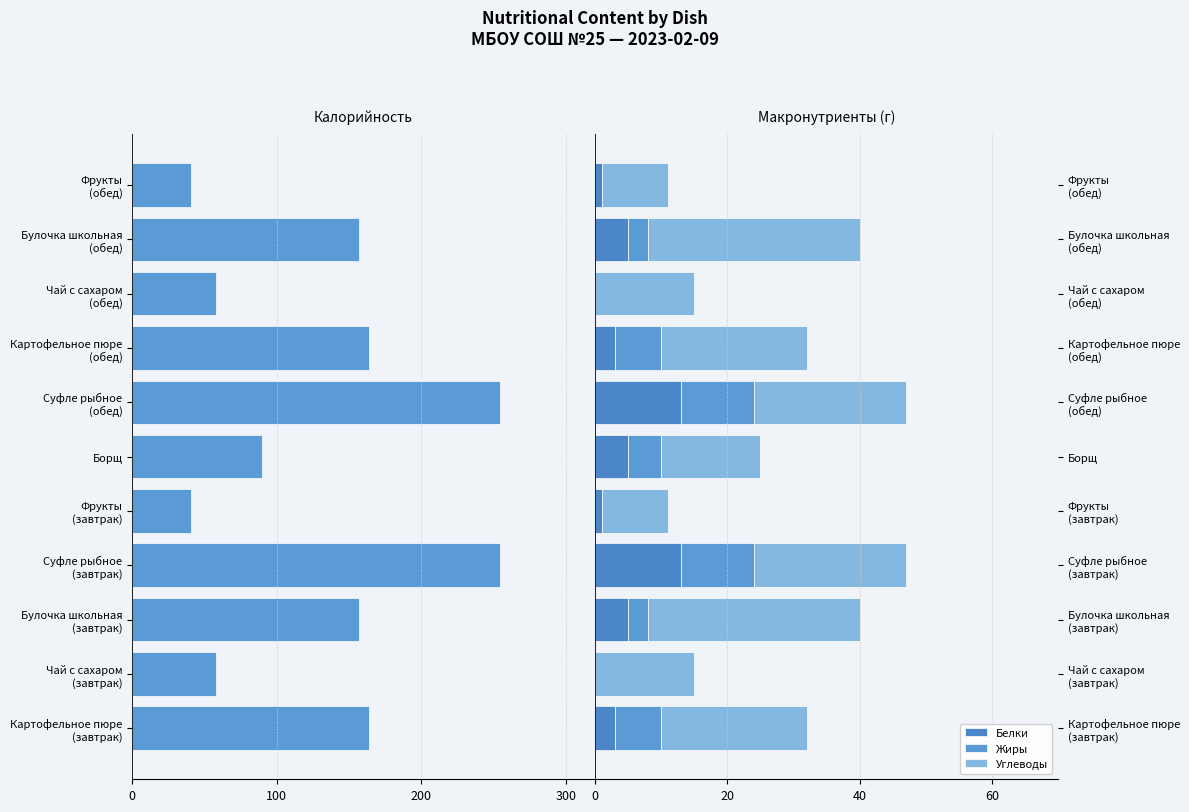

How many data points does each series have?

11